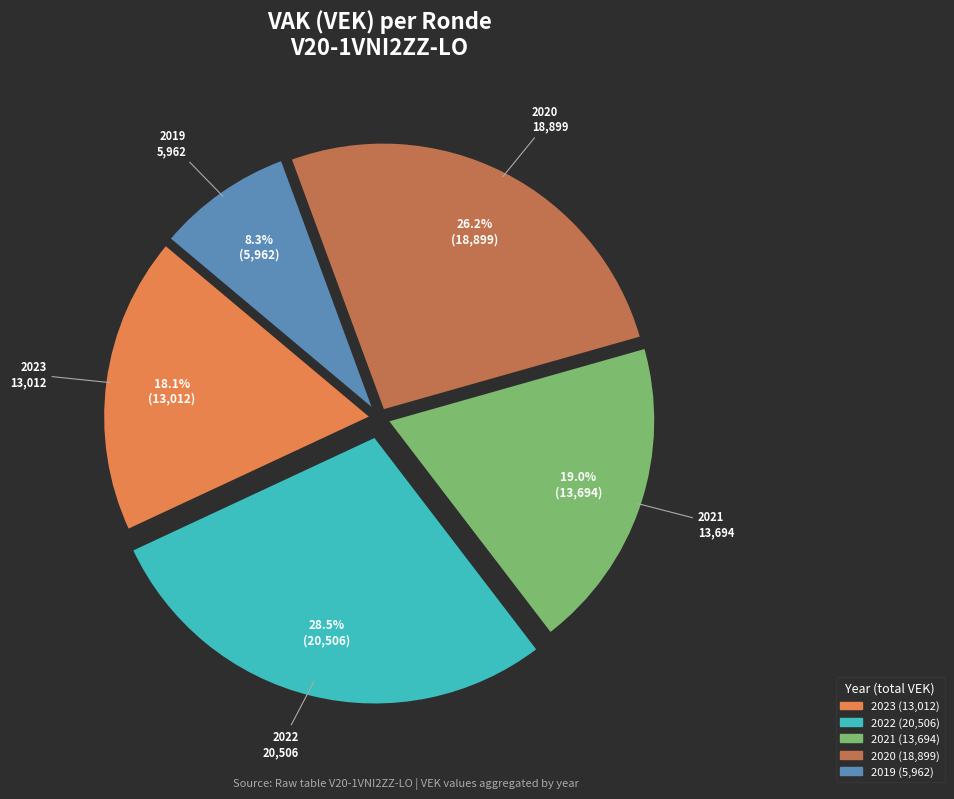

How many slices are in this pie chart?

5